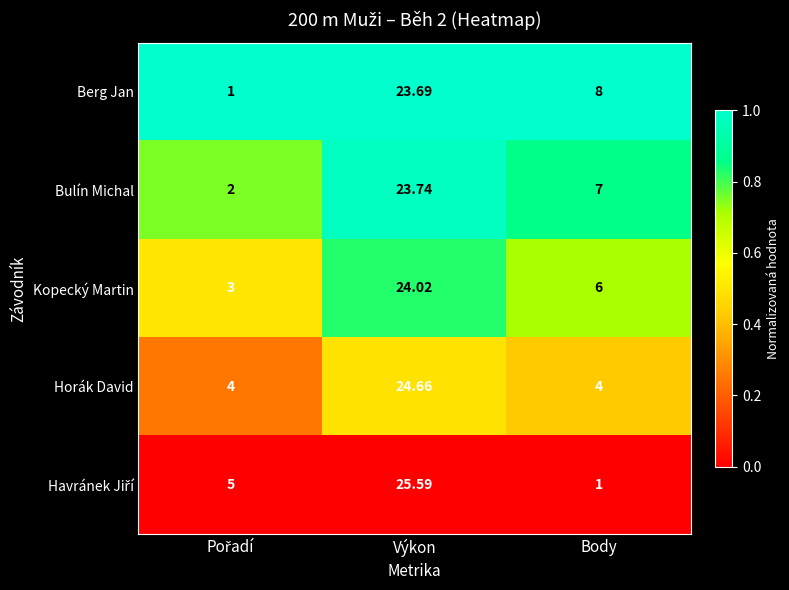

Which series has the largest total across all categories?

Kopecký Martin